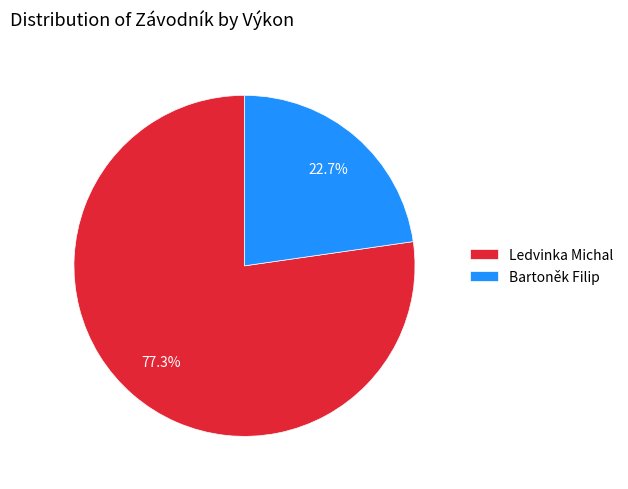

What percentage is the Ledvinka Michal slice, to the nearest percent?

77%